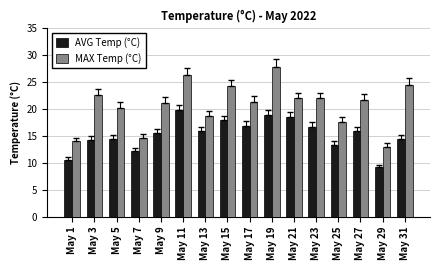

Is the value of MAX Temp (°C) at May 7 greater than the value of AVG Temp (°C) at May 23?

No